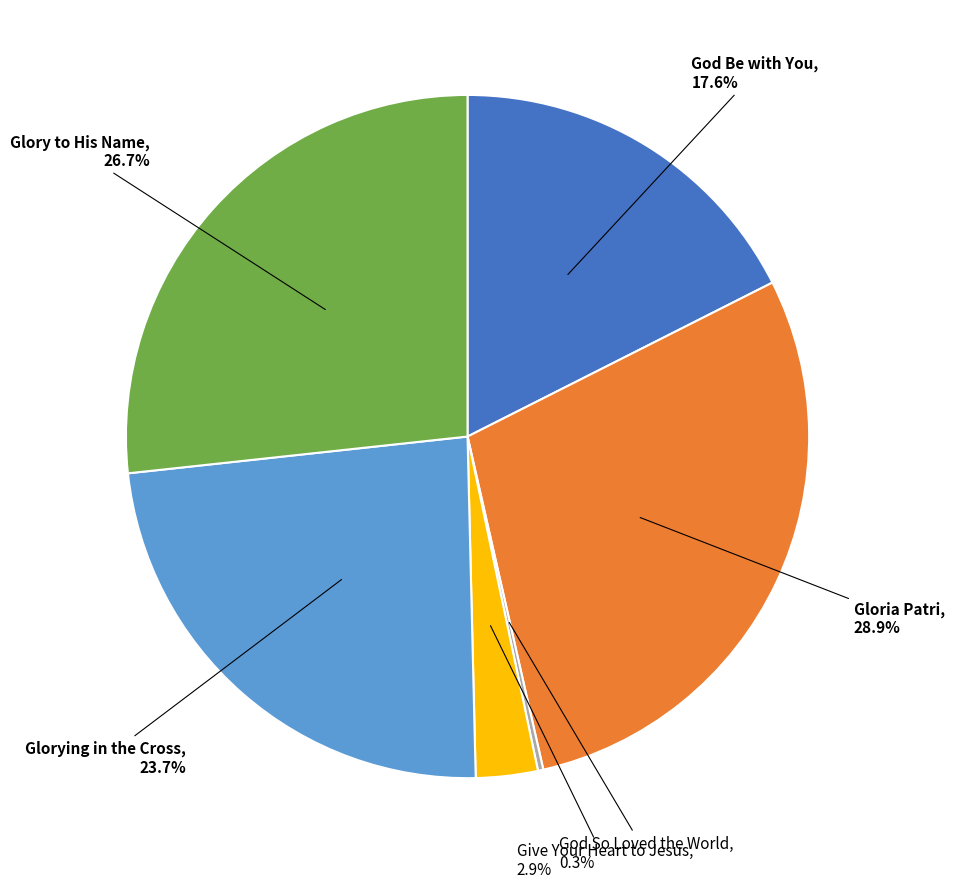

To the nearest percent, what is the difference between the largest and smallest slice percentages?

29%